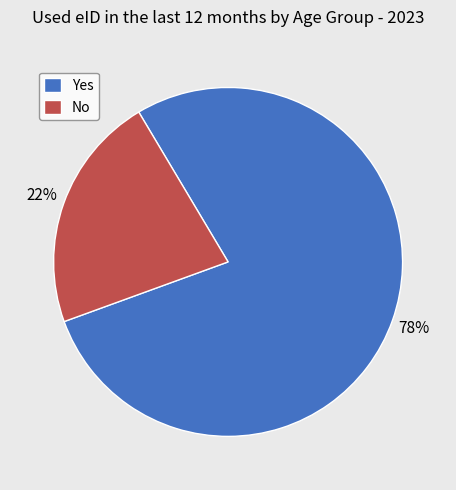

To the nearest percent, what is the average slice percentage?

50%